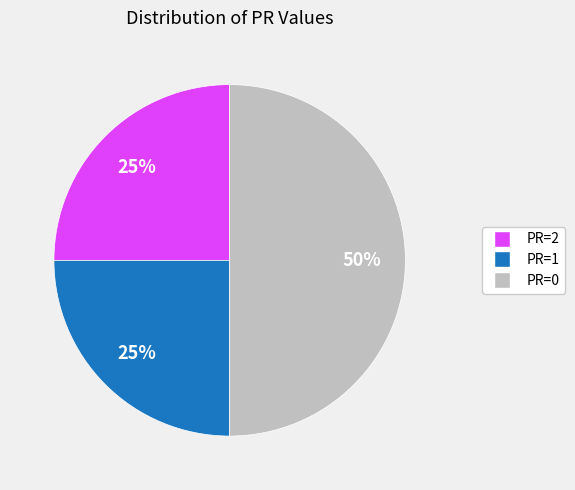

How many slices are in this pie chart?

3